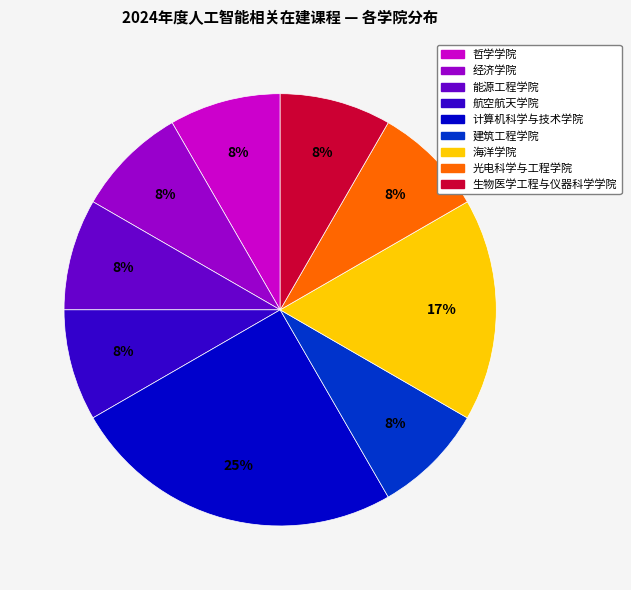

How many segments does this pie chart have?

9